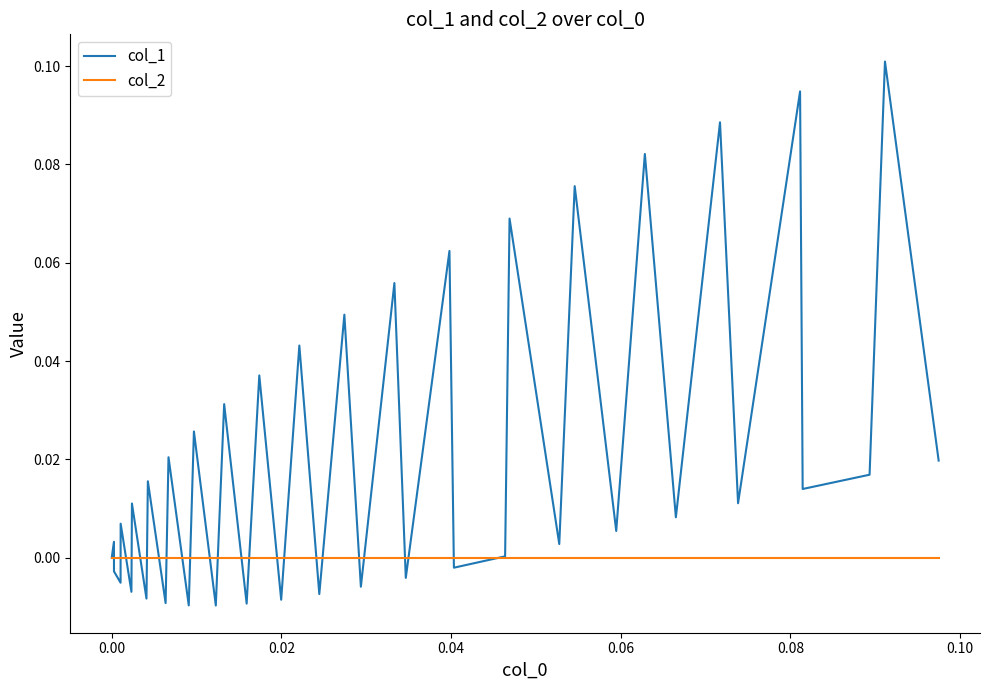

Is this an area chart (filled region under the line)?

No